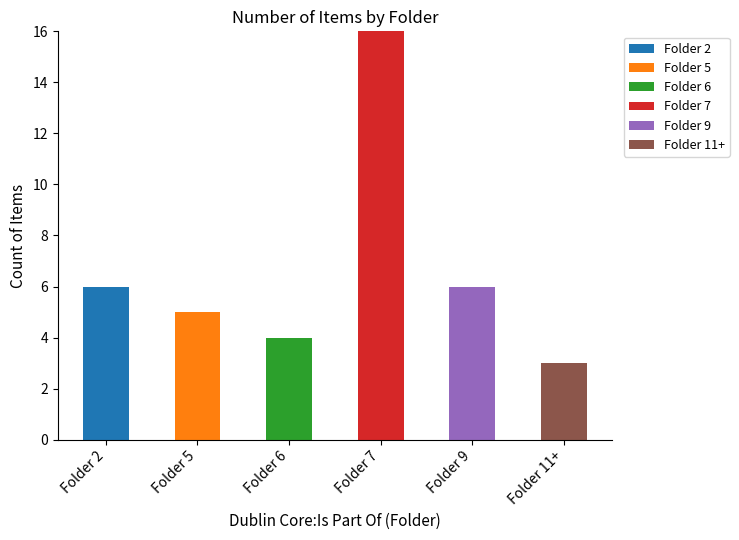

At which label does Folder 2 reach its peak?

Folder 2